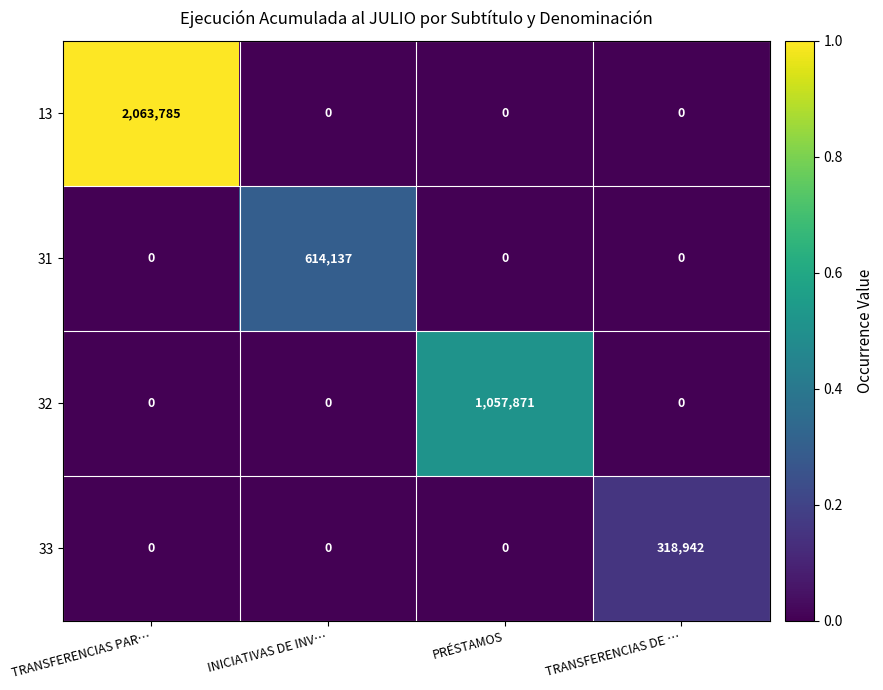

How many distinct data groups are displayed?

4